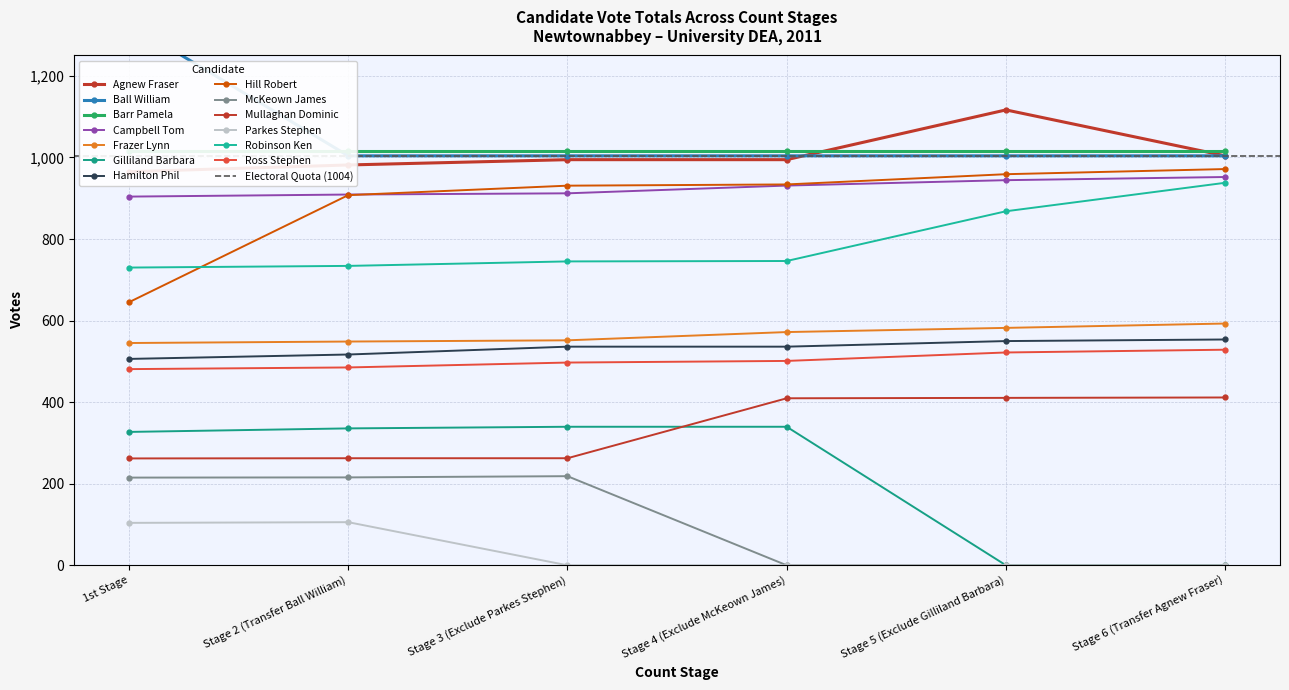

At how many categories does at least one series exceed 1047?

2